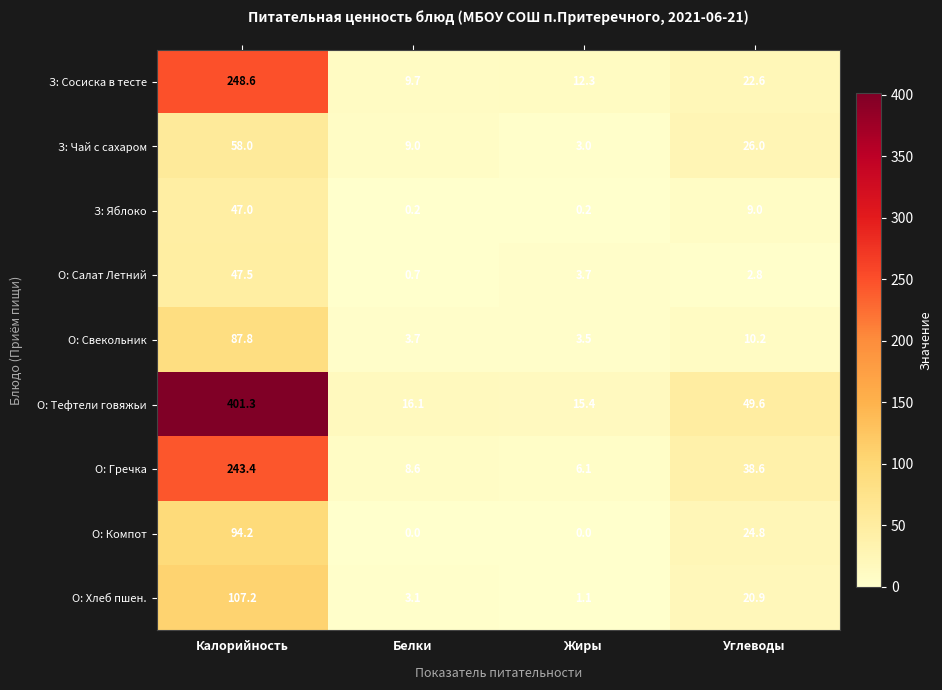

What is the greatest value displayed?

401.3